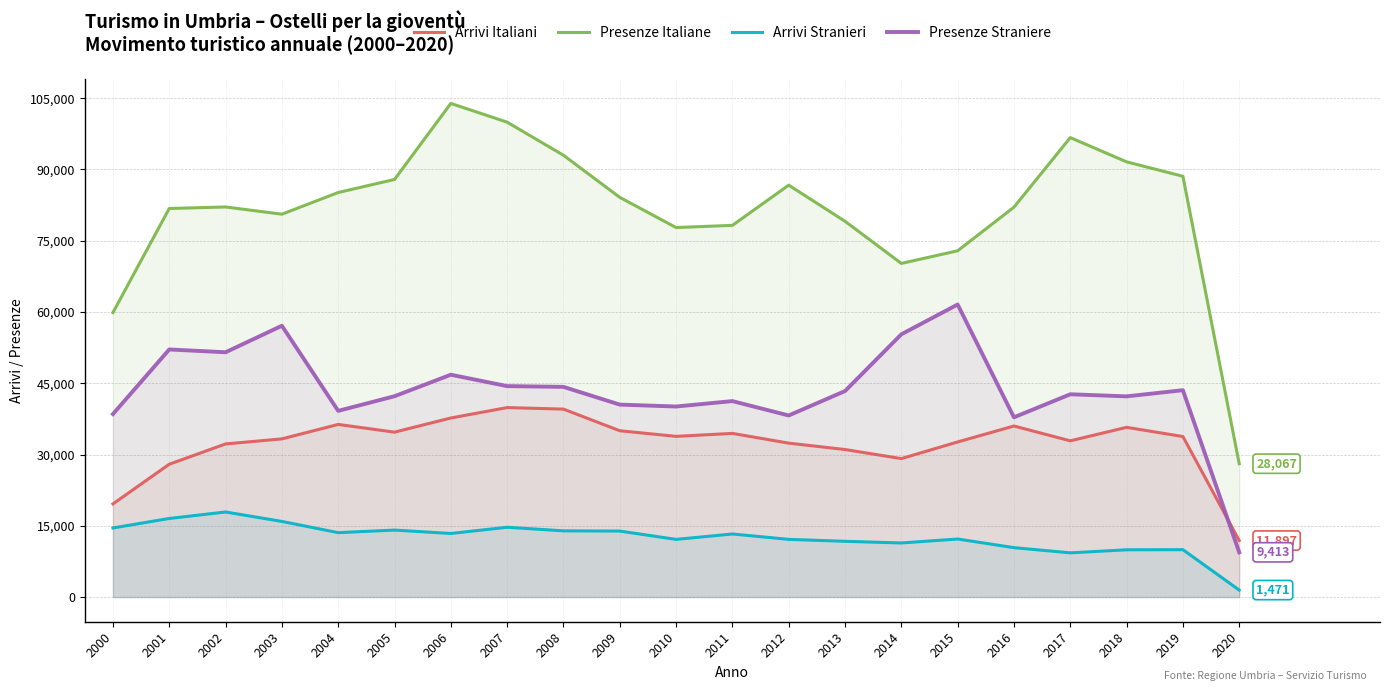

What are all the series names shown in the legend?

Arrivi Italiani, Presenze Italiane, Arrivi Stranieri, Presenze Straniere